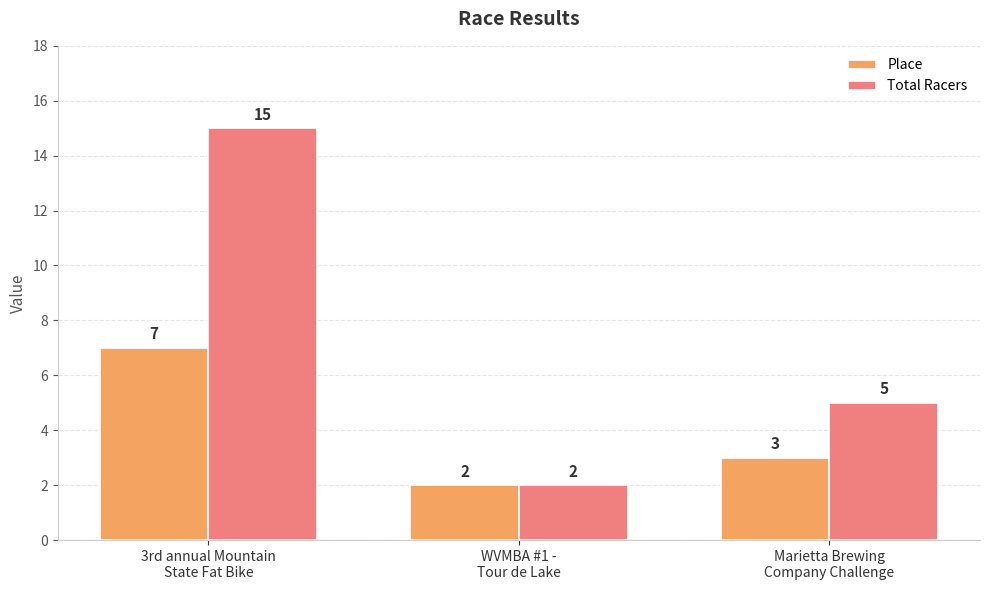

How many bars are there in total?

6